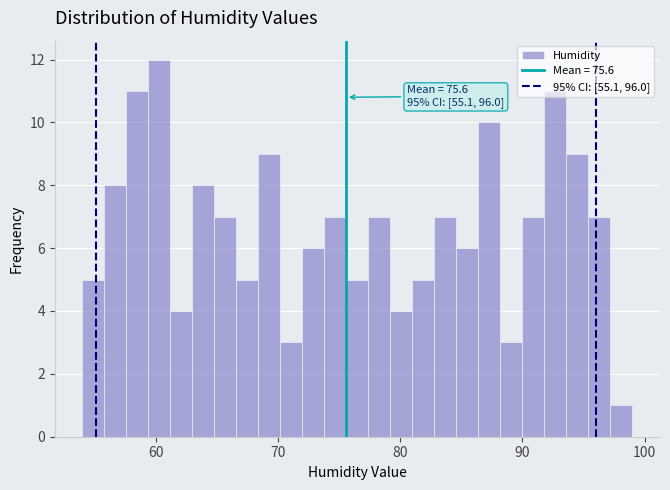

Read against the x-axis, roughly where is the centre of the tallest bar?

60